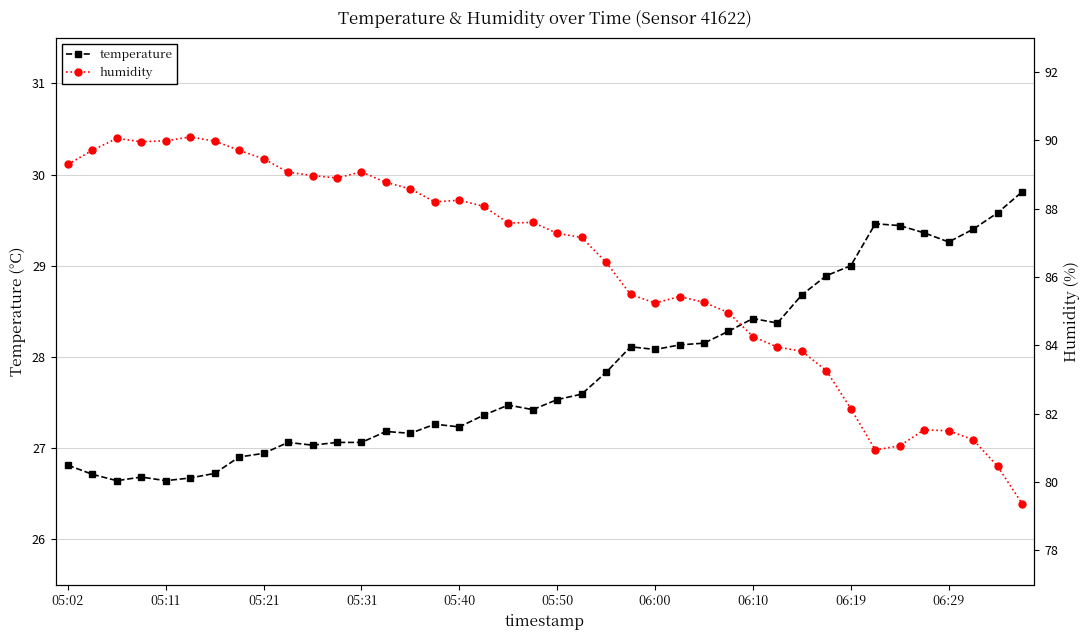

True or false: humidity and temperature intersect in this chart.

False